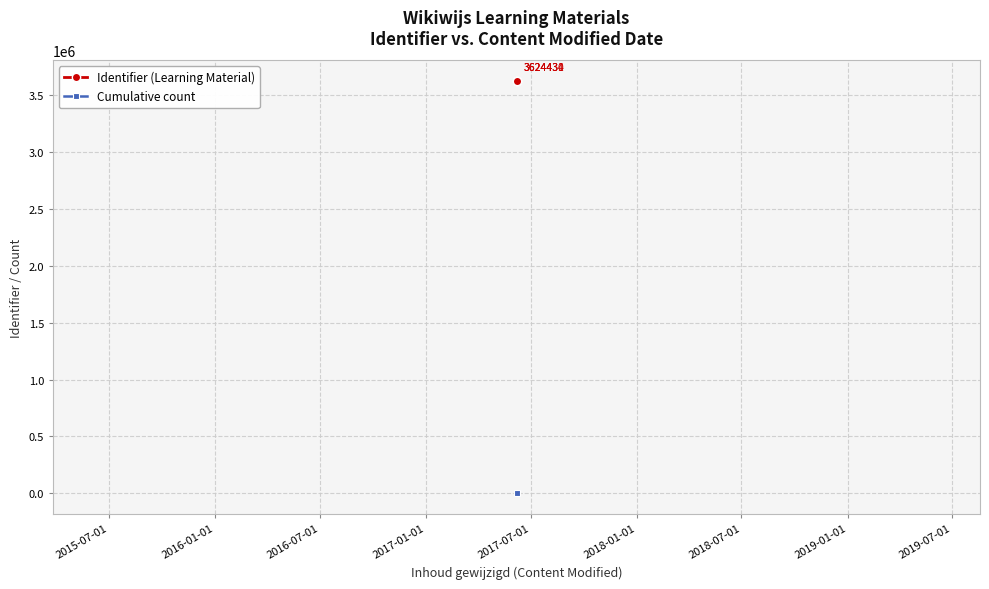

How many series are shown in this chart?

2